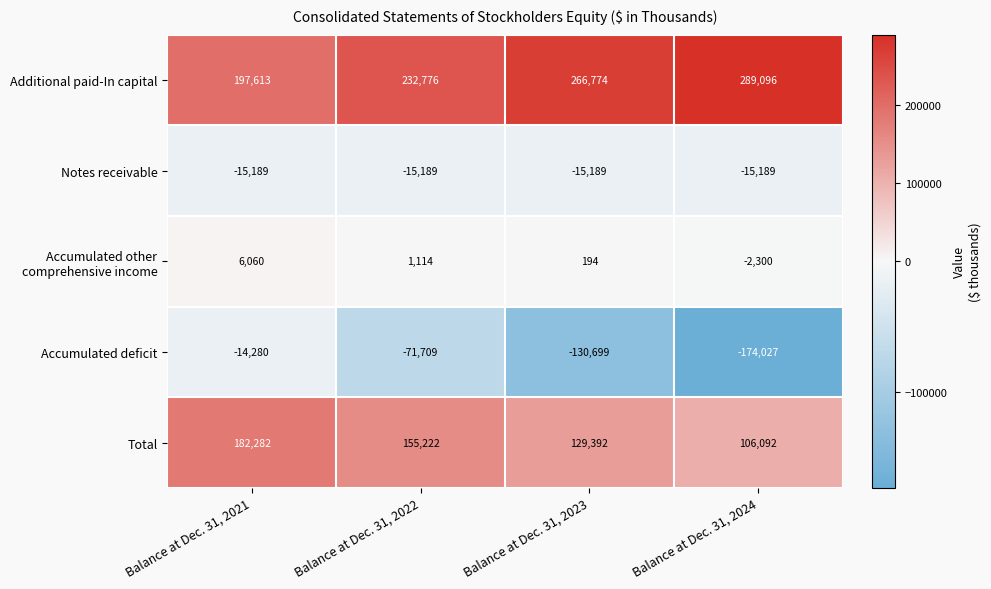

At which category is the sum across all series the highest?

Balance at Dec. 31, 2021